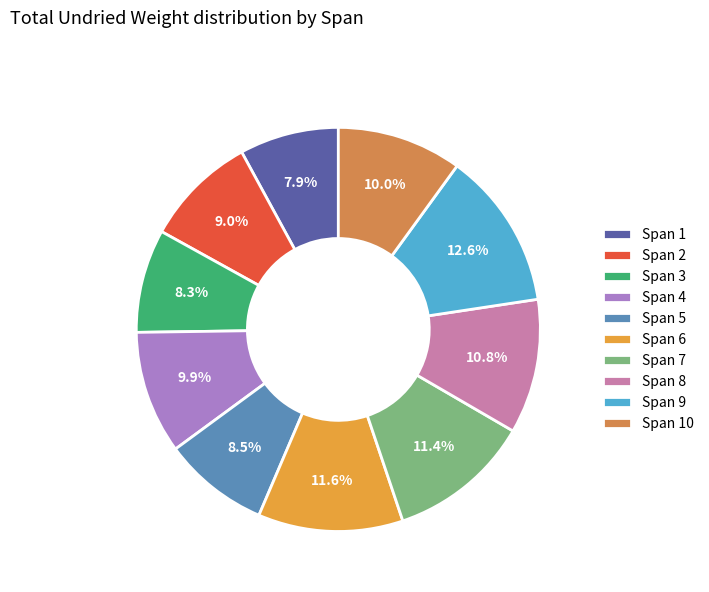

Count the number of slices in the pie.

10